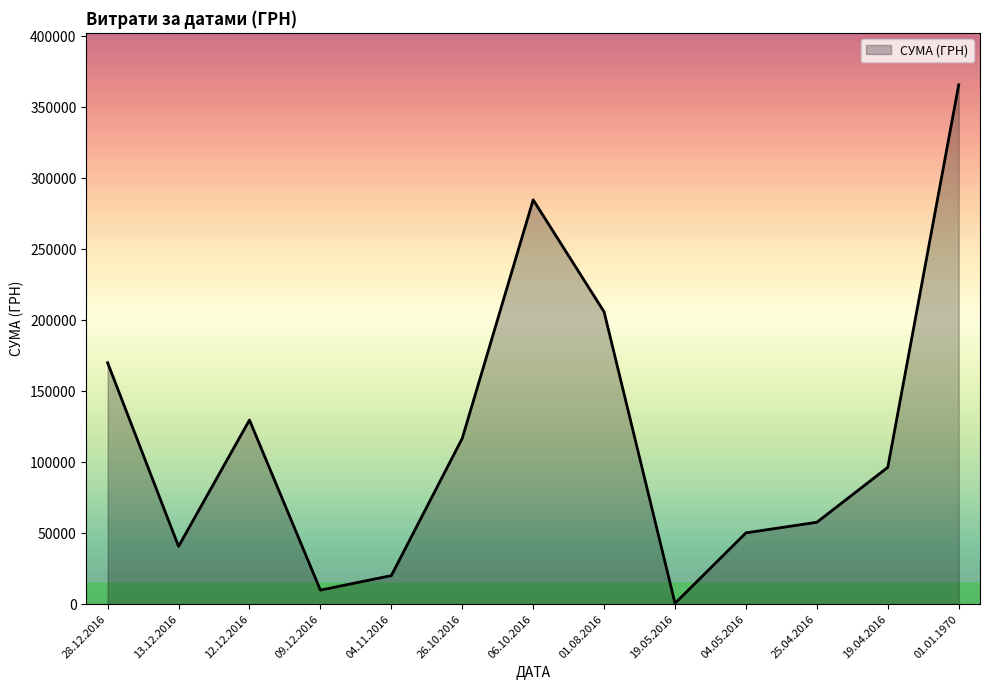

What value does the data have at 01.01.1970?

365683.9